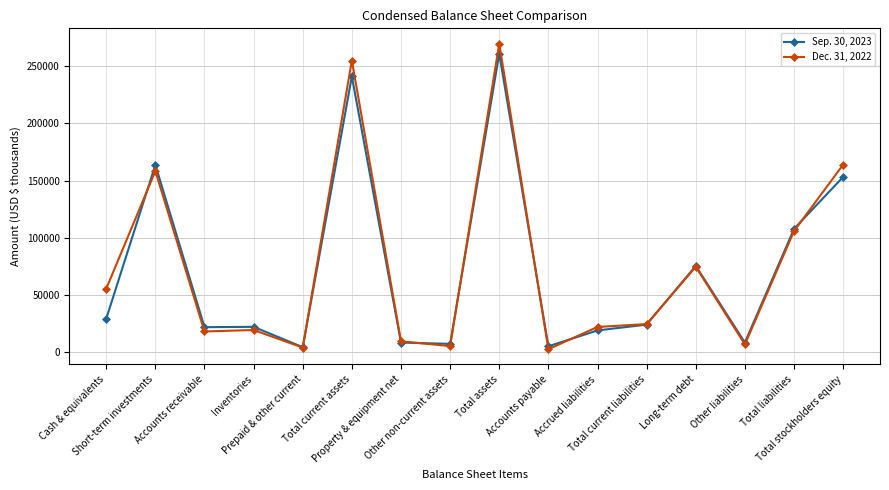

At how many categories does at least one series exceed 94759?

5